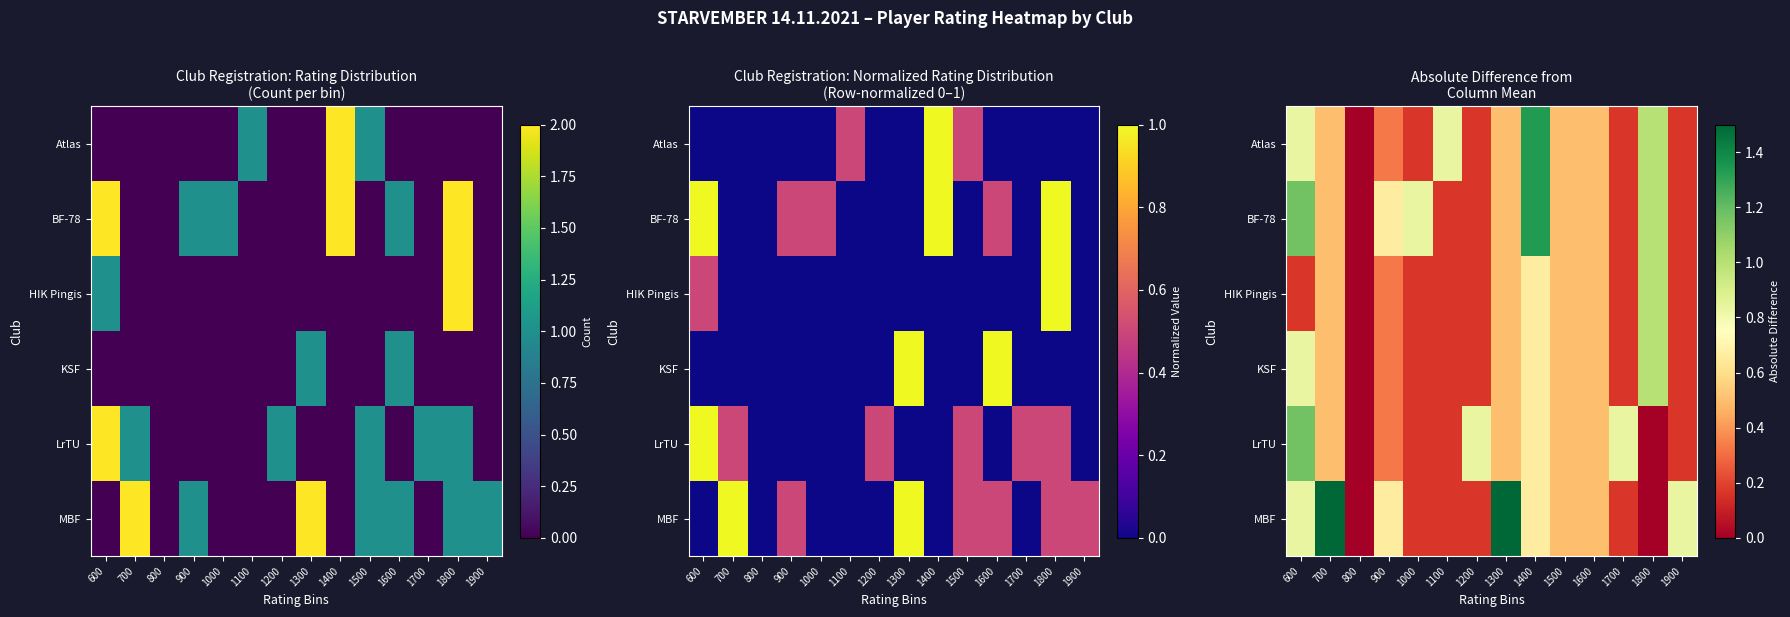

Is it true that BF-78 equals 0.5 at 1500?

True